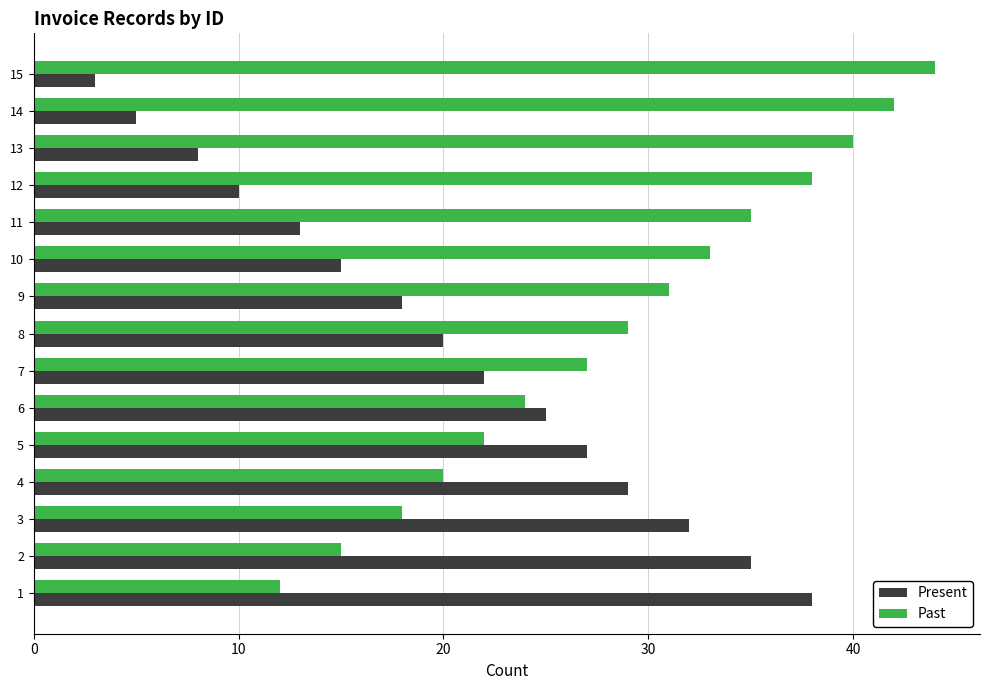

What is the difference between the highest and lowest values at 13?

32